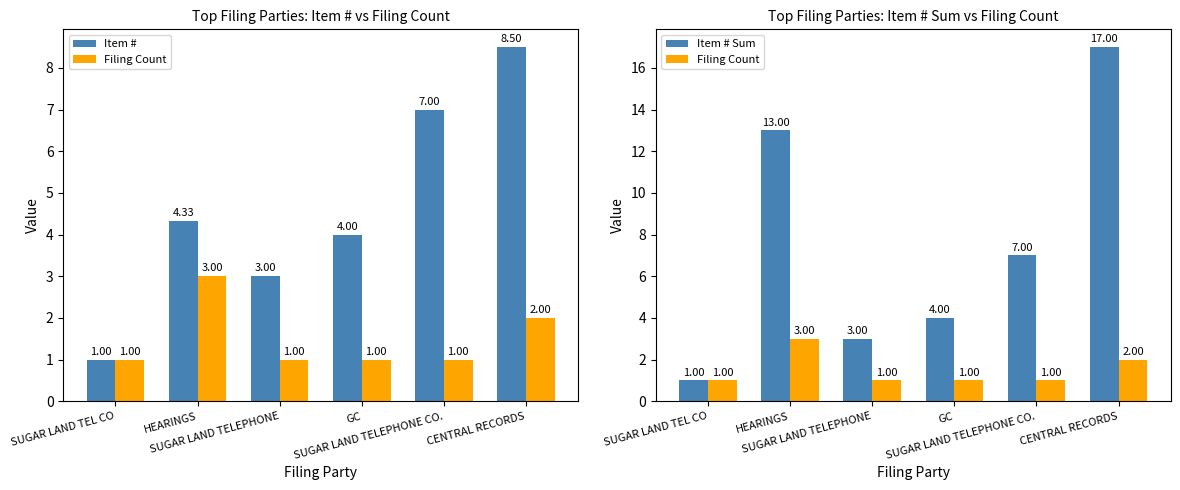

Which category has the highest value in the Filing Count series?

HEARINGS